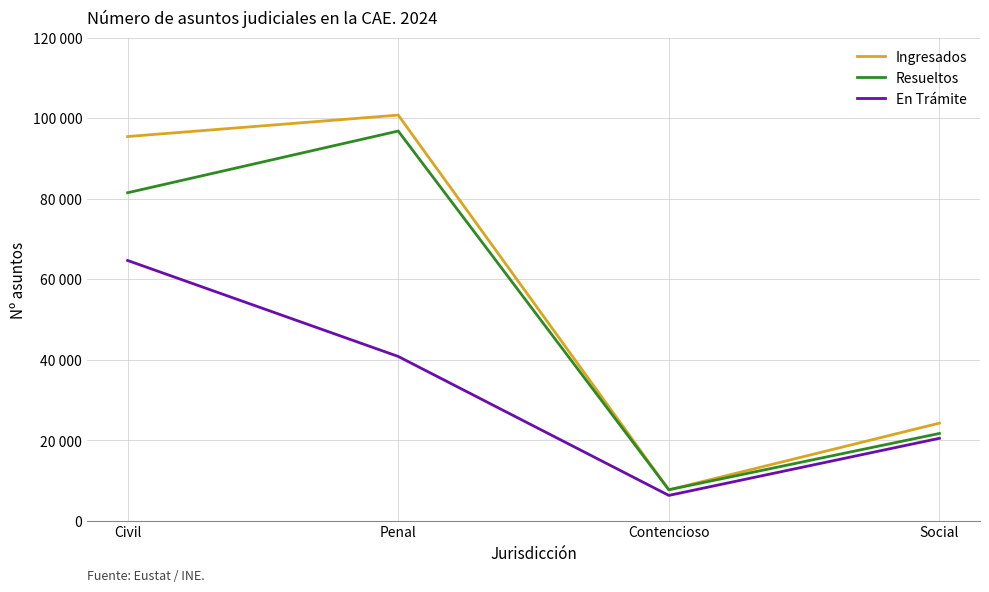

What is the label of the 2nd point from the right?

Contencioso